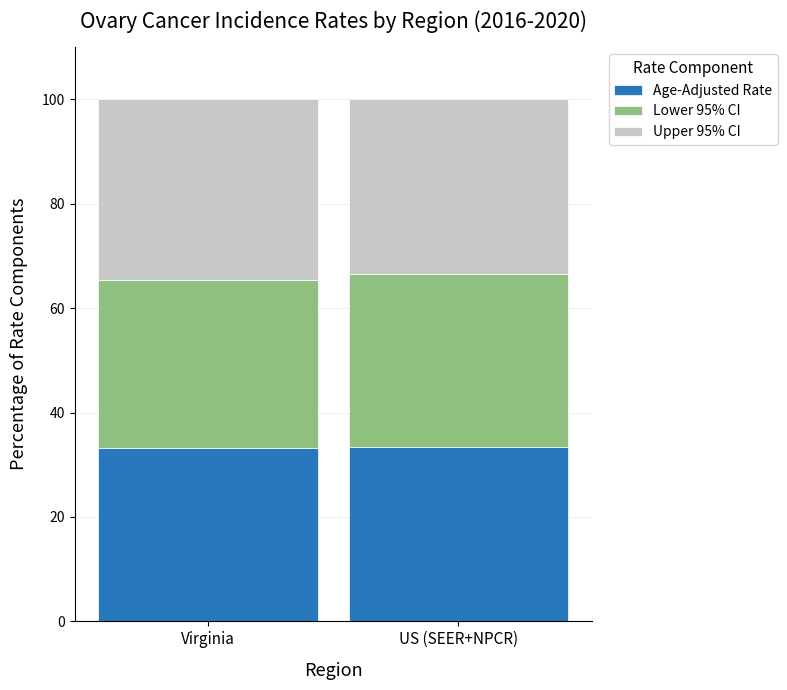

True or false: Age-Adjusted Rate has a value of 33.4 at US (SEER+NPCR).

True